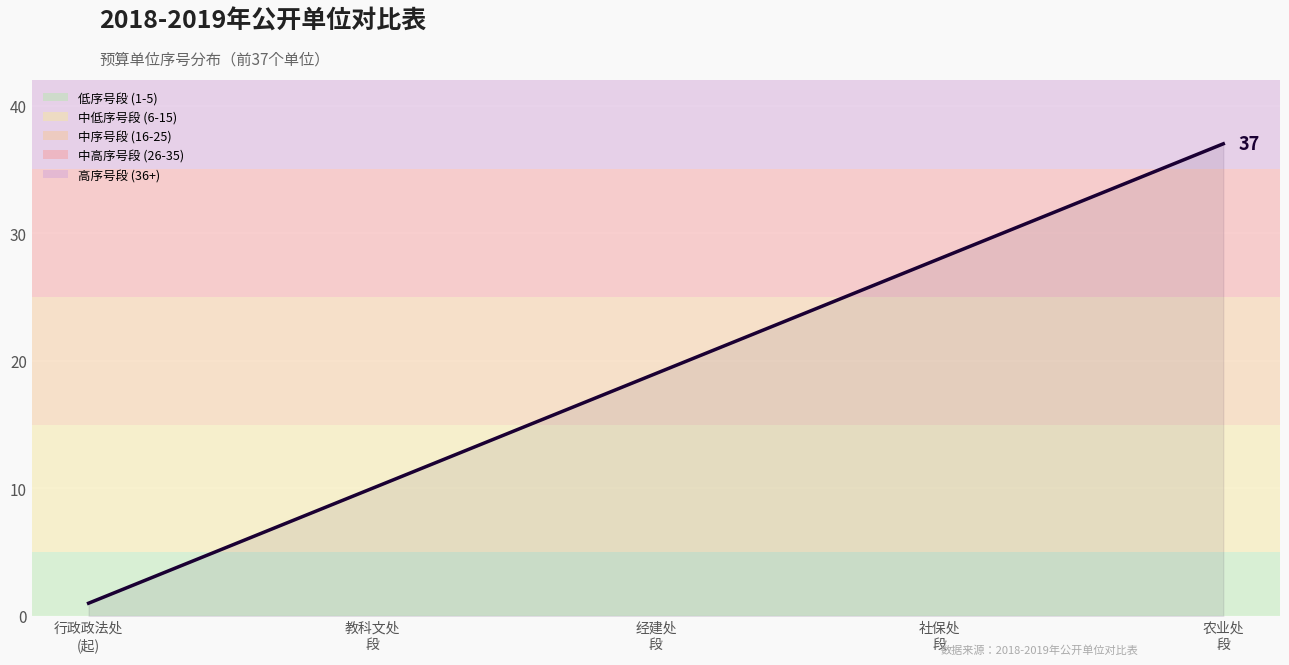

What is the maximum value shown in the chart?

37